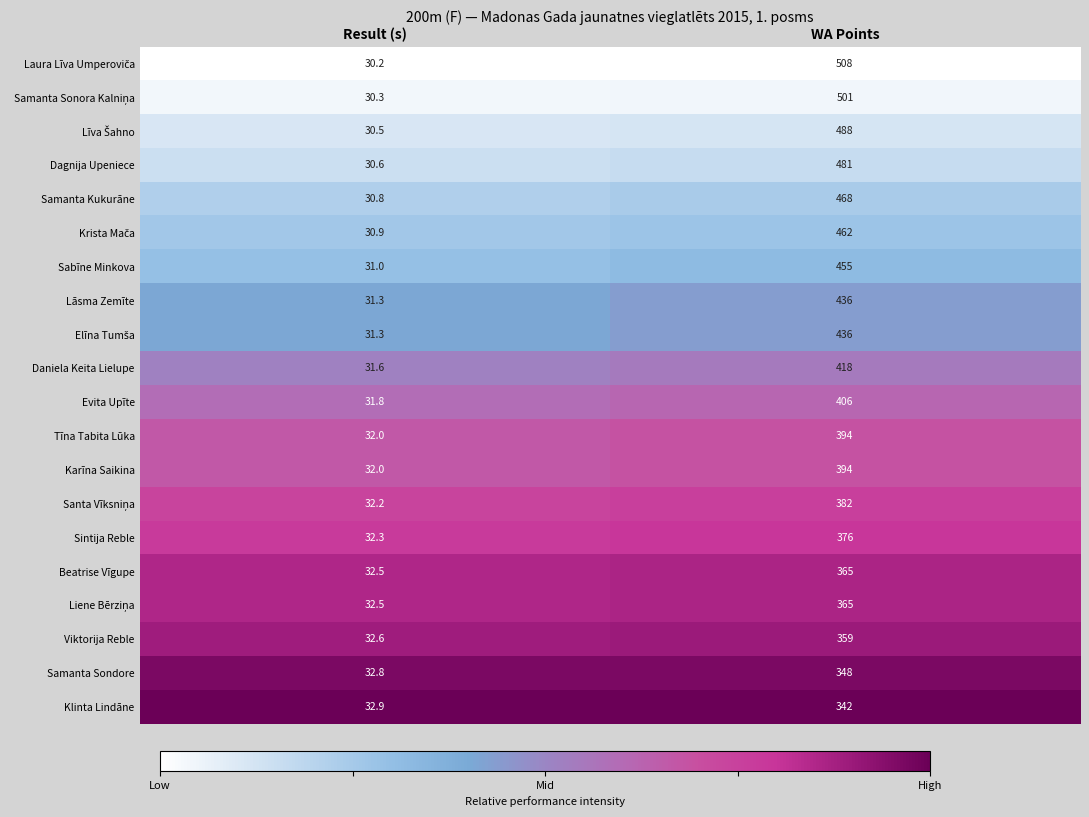

List the labels in order of Viktorija Reble value, largest first.

WA Points, Result (s)